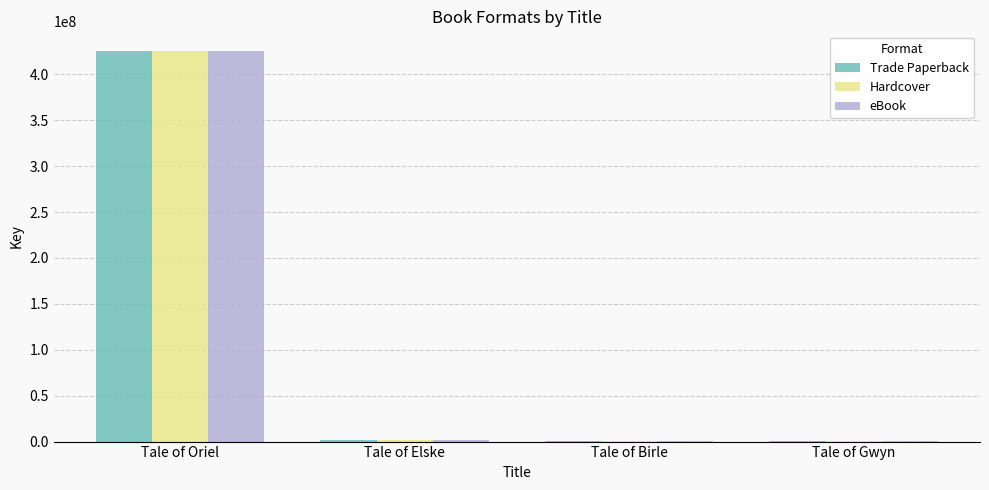

The value of Trade Paperback at Tale of Oriel is 425612291. True or false?

True